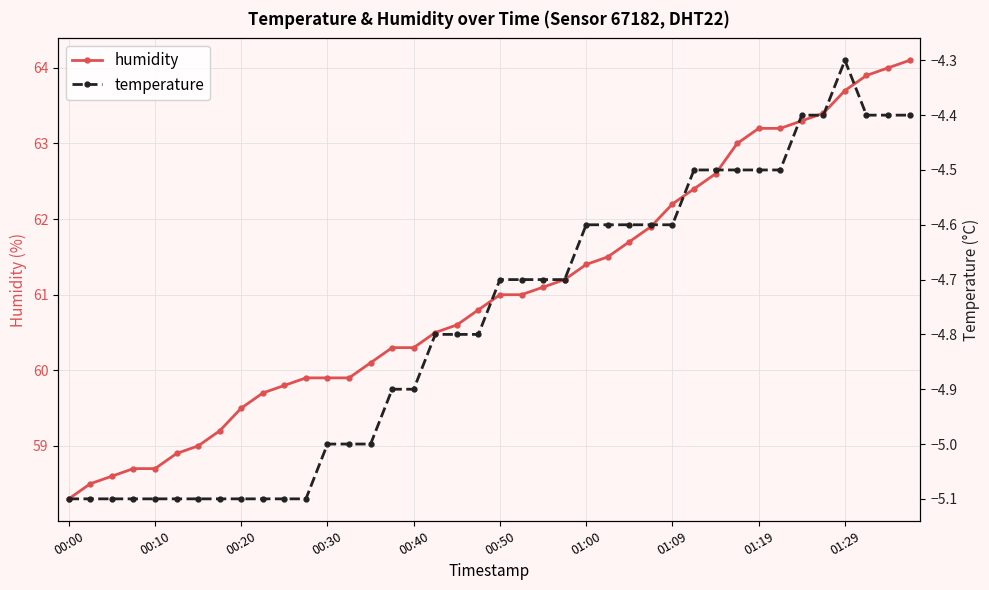

Which category has the lowest value in the humidity series?

00:00